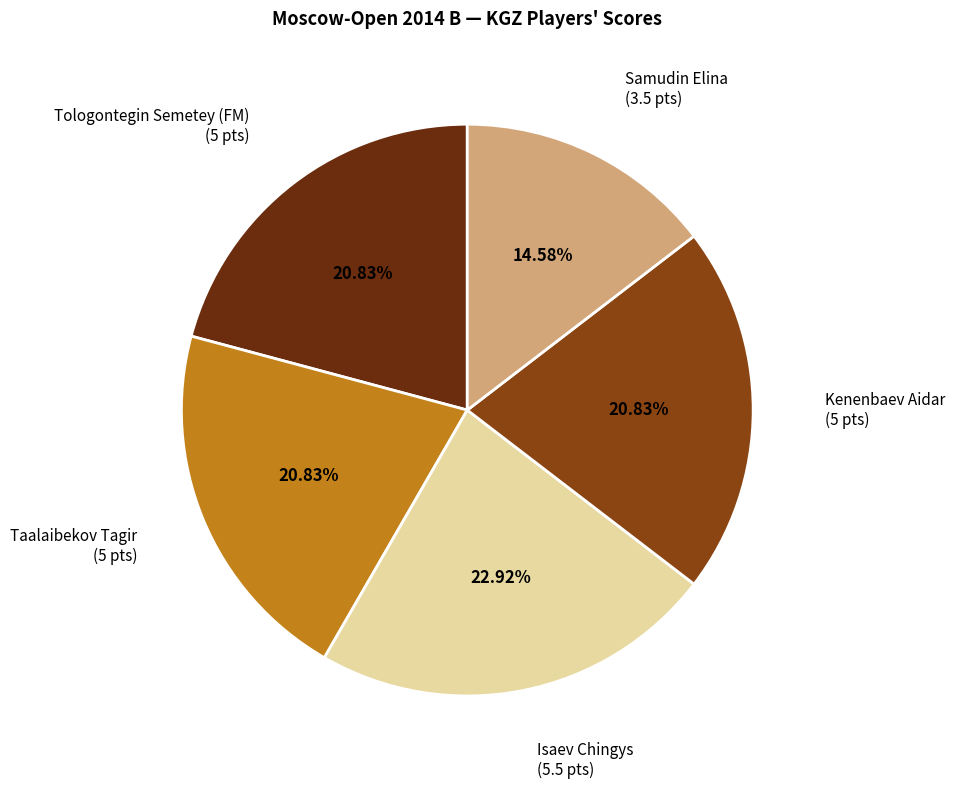

How many segments does this pie chart have?

5